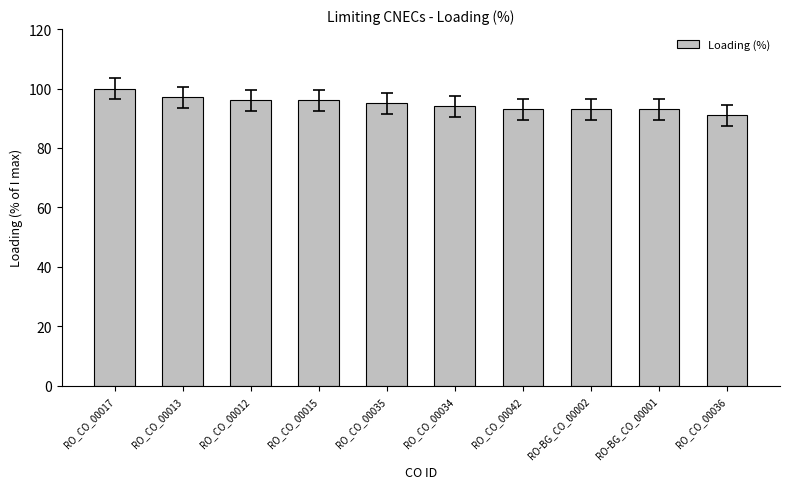

Reading right to left, list all the values displayed in this chart.

91	93	93	93	94	95	96	96	97	100